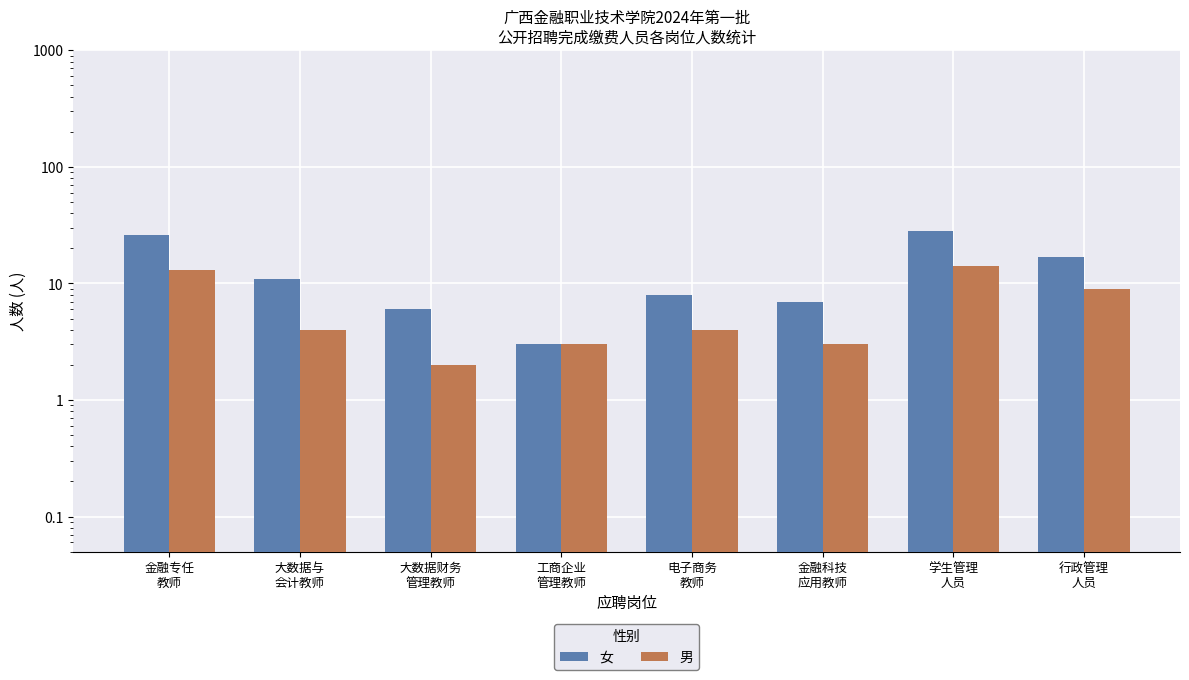

Which has a higher value, 电子商务
教师 or 大数据与
会计教师?

大数据与
会计教师